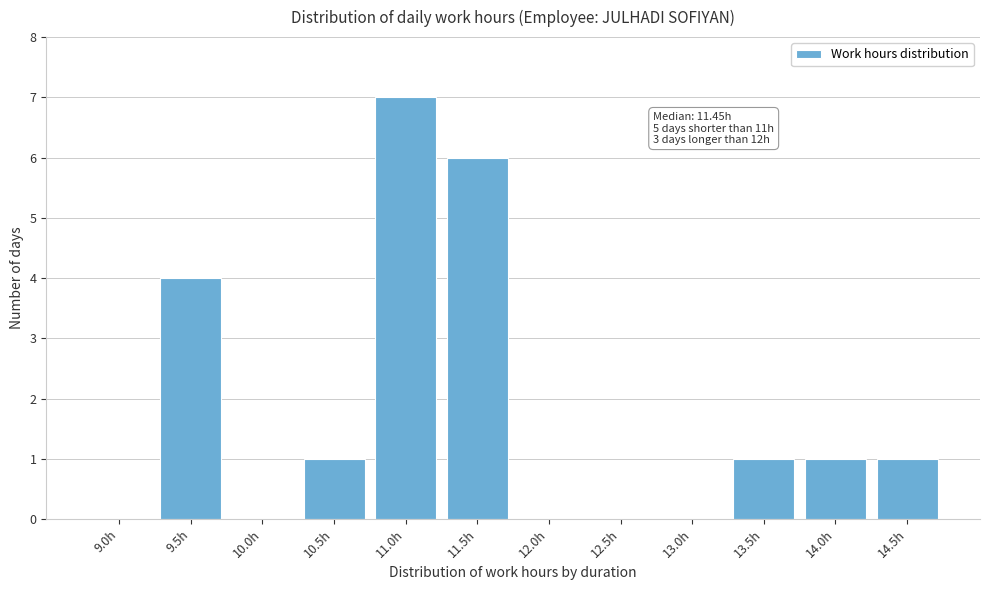

Reading right to left, extract all data points from this chart.

14.5h=1	14.0h=1	13.5h=1	13.0h=0	12.5h=0	12.0h=0	11.5h=6	11.0h=7	10.5h=1	10.0h=0	9.5h=4	9.0h=0